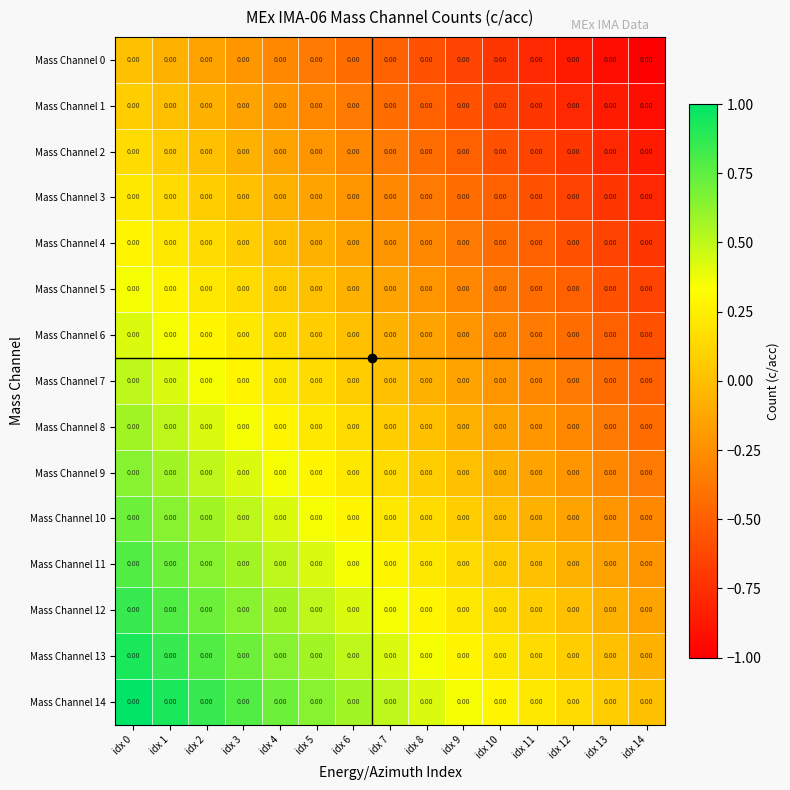

At which category is the sum across all series the highest?

idx 0